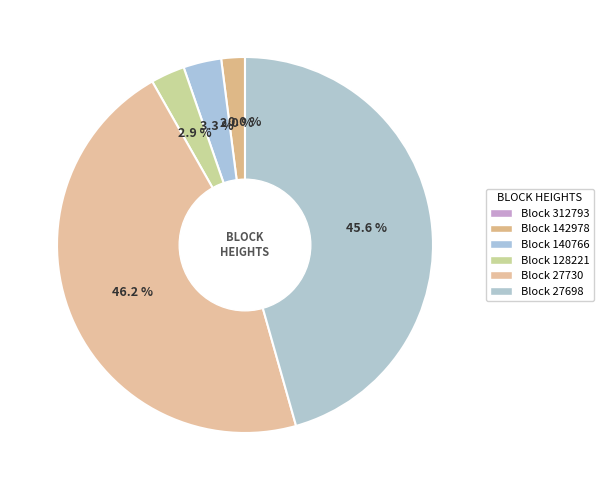

Count the number of slices in the pie.

6